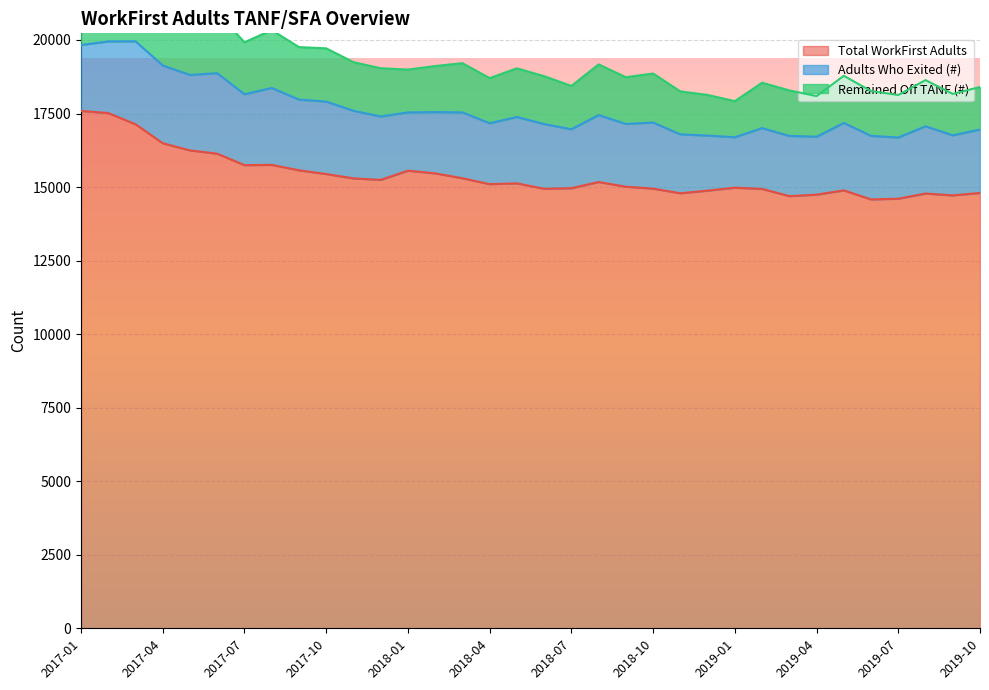

What are all the series names shown in the legend?

Total WorkFirst Adults, Adults Who Exited (#), Remained Off TANF (#)